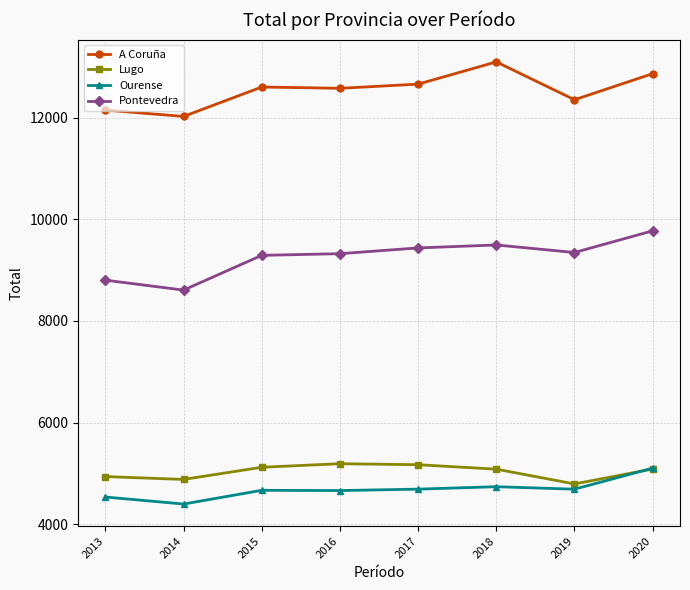

Read the Lugo value at 2020, to the nearest 50.

5100